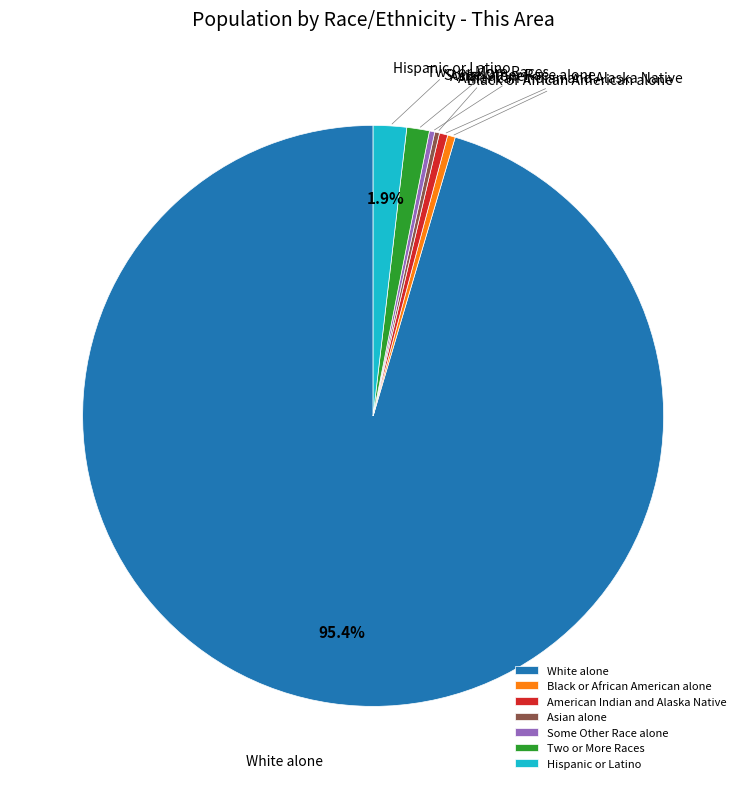

To the nearest percent, what is the combined percentage of Black or African American alone and White alone?

96%